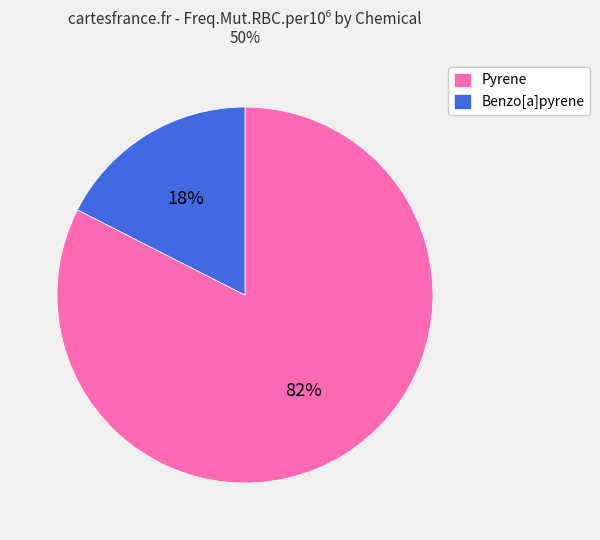

Count the number of slices in the pie.

2